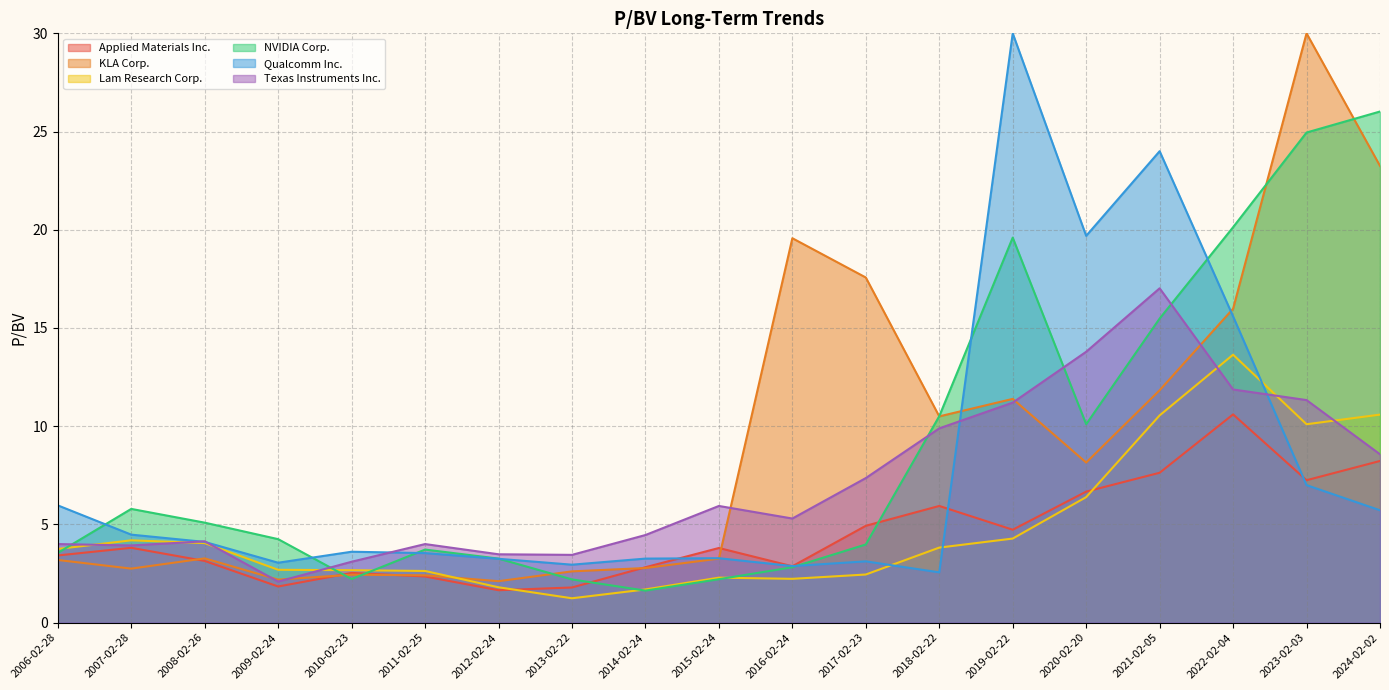

Where is the first local maximum for Texas Instruments Inc.?

2008-02-26